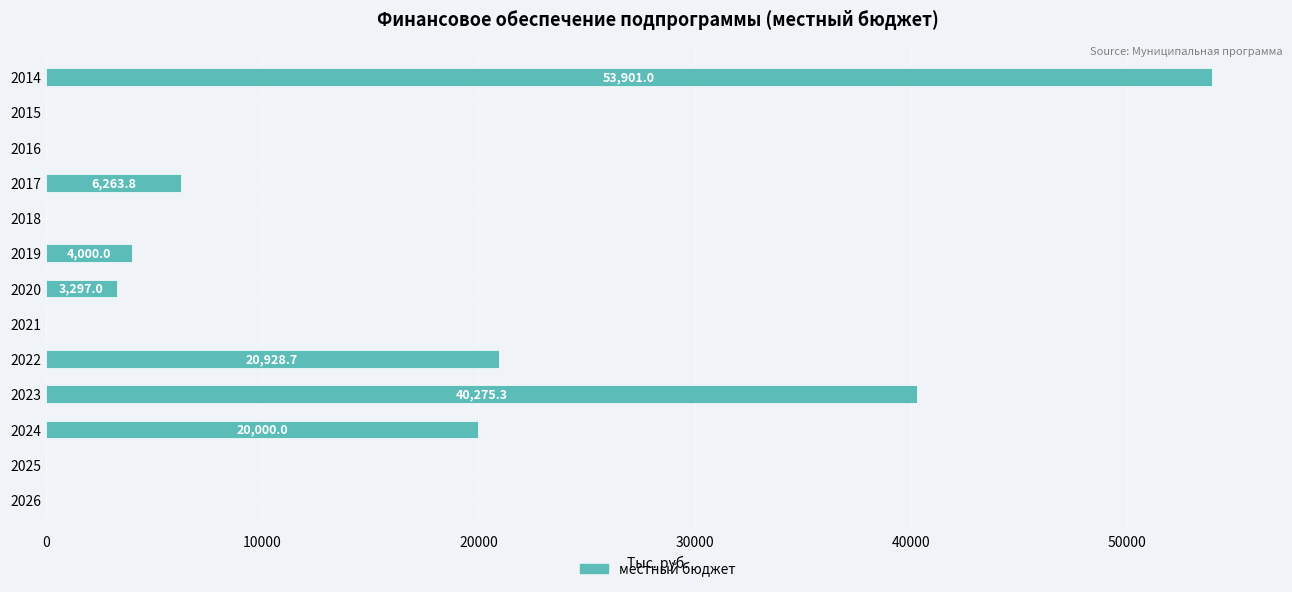

At which category does the chart reach its peak across all series?

2014